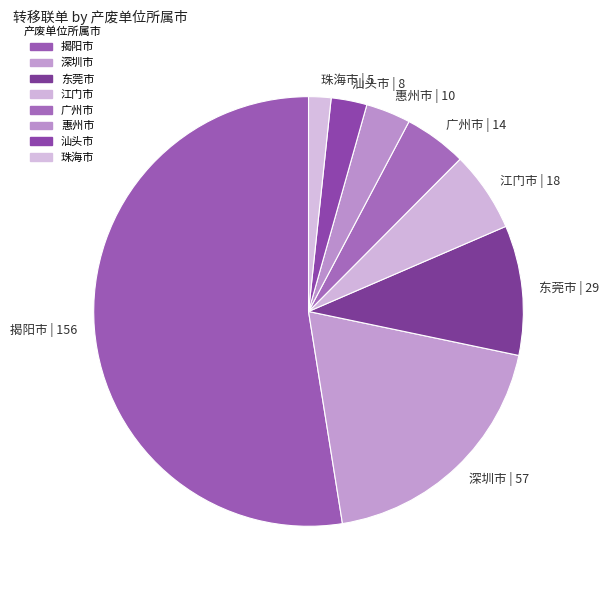

Combined, do 东莞市 and 揭阳市 account for over 50%?

Yes